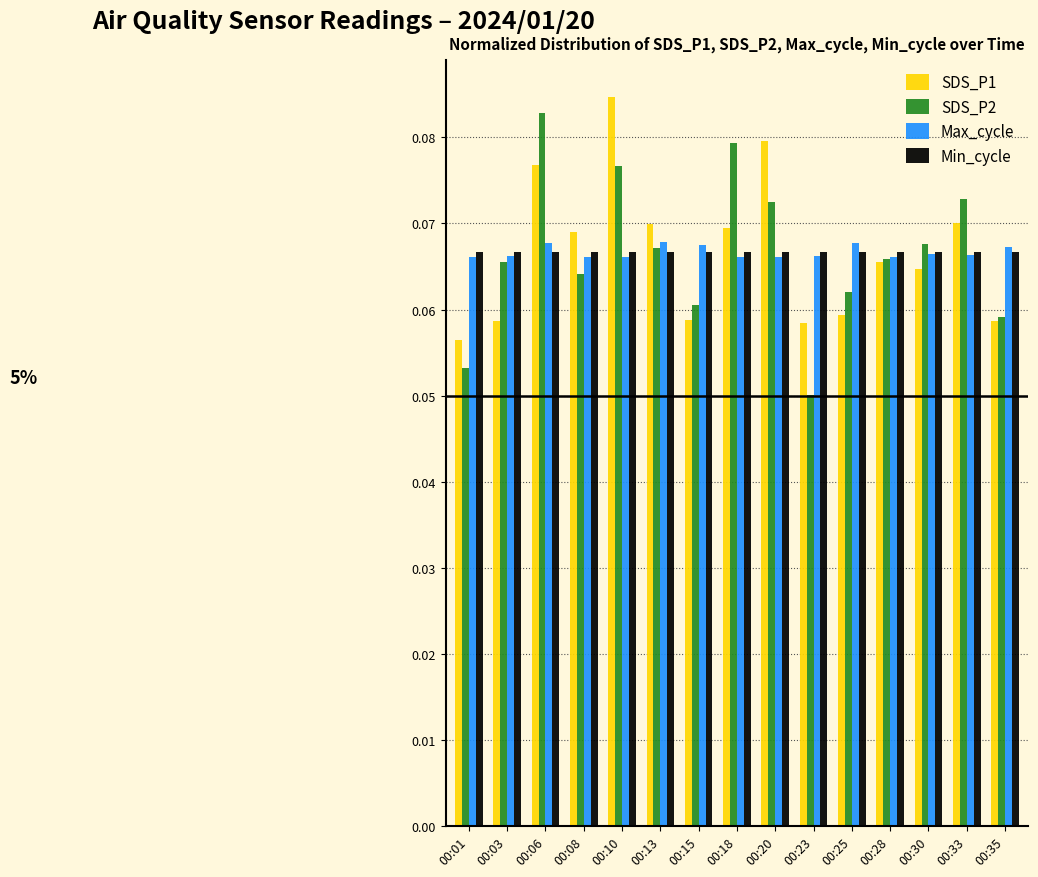

At which label is SDS_P1 closest to 0?

00:01